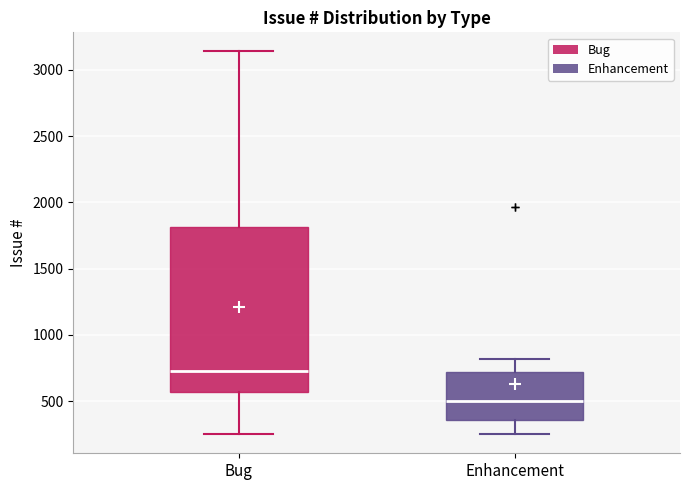

Which box's median line is the highest?

Bug